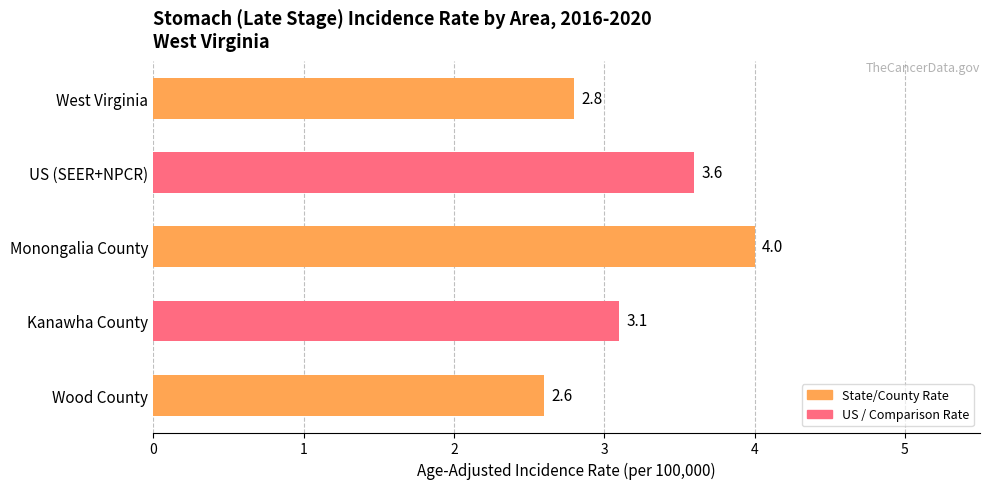

What position from the top is Monongalia County?

3